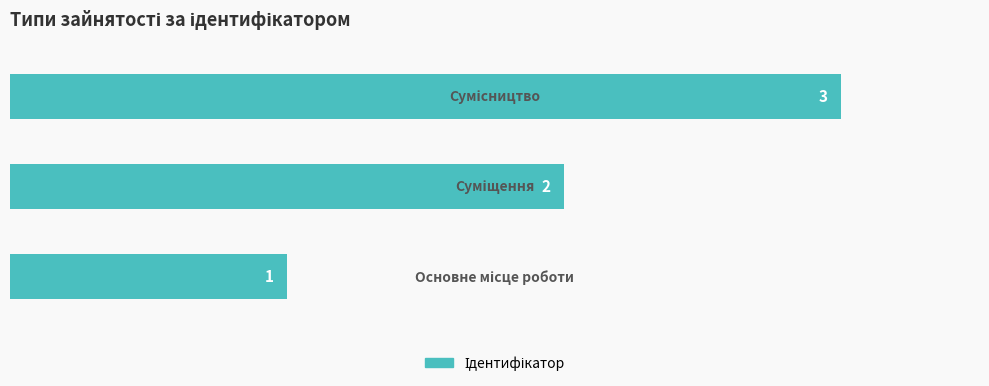

How many values are between 1 and 3?

3